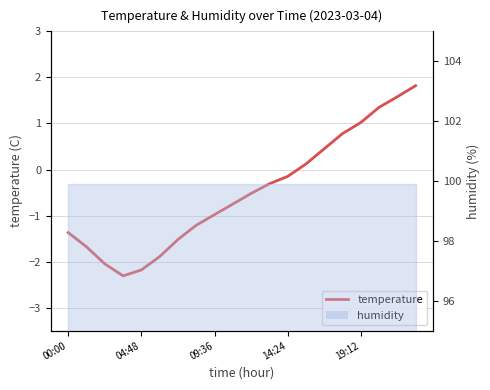

What position from the left is 9?

10